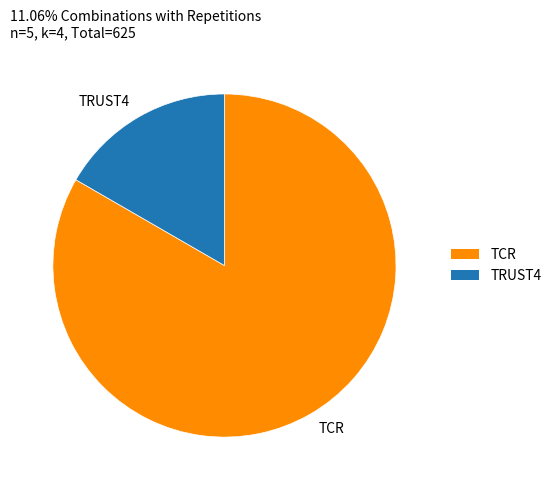

Which slice represents more than half of the pie?

TCR